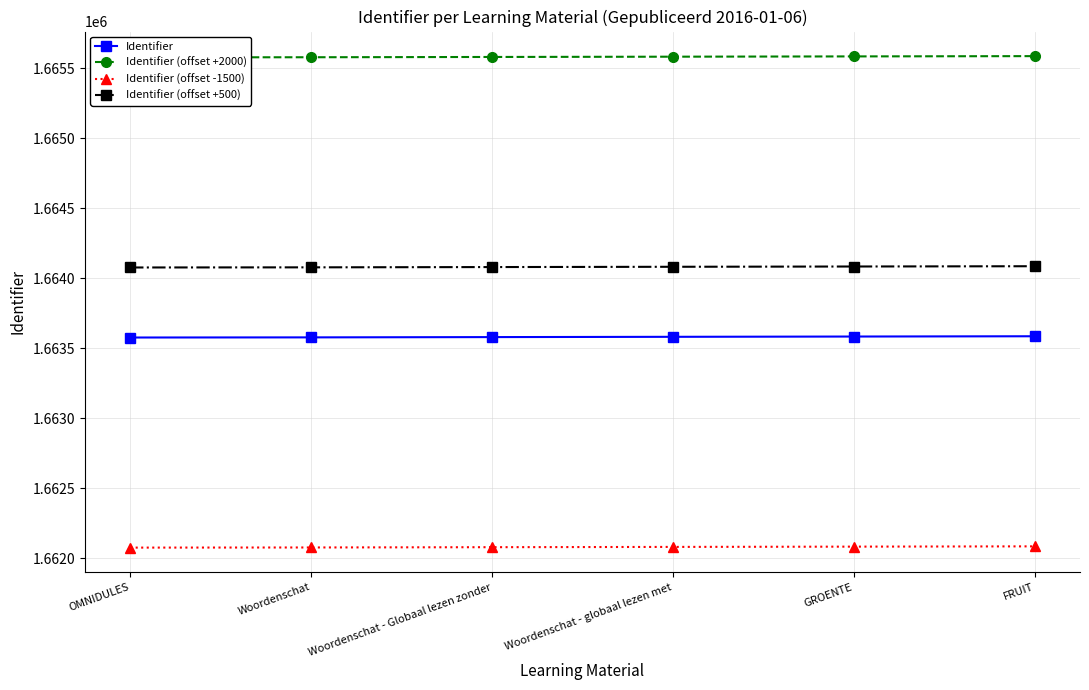

What is the total value across all series at Woordenschat - Globaal lezen zonder?

6655316